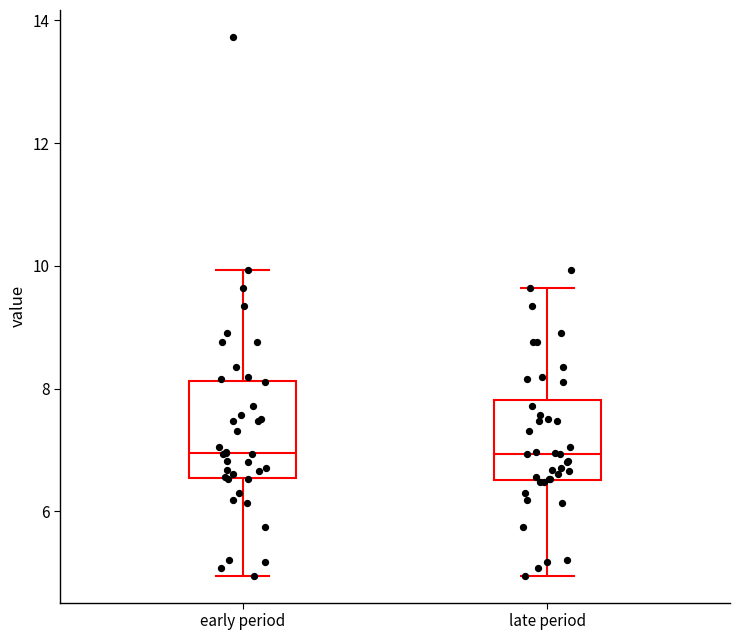

Reading left to right, transcribe this box plot: for each box, give where its median line is, the range the box spans, and where its two whiskers end, as read against the y-axis. The values are not printed on the chart, so give them approximately, as read against the axis.

early period: median 7.0, box 6.6 to 8.2, whiskers 5.0 to 10.0
late period: median 7.0, box 6.6 to 7.8, whiskers 5.0 to 9.6